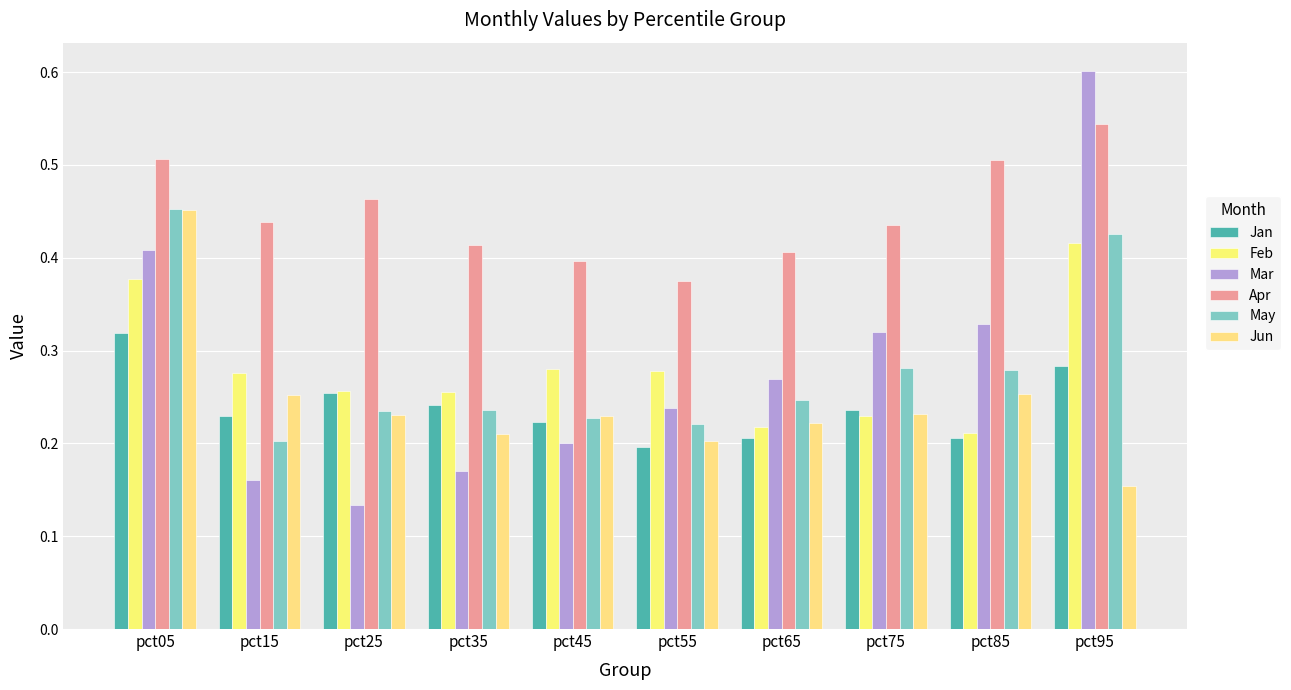

What are all the series names shown in the legend?

Jan, Feb, Mar, Apr, May, Jun